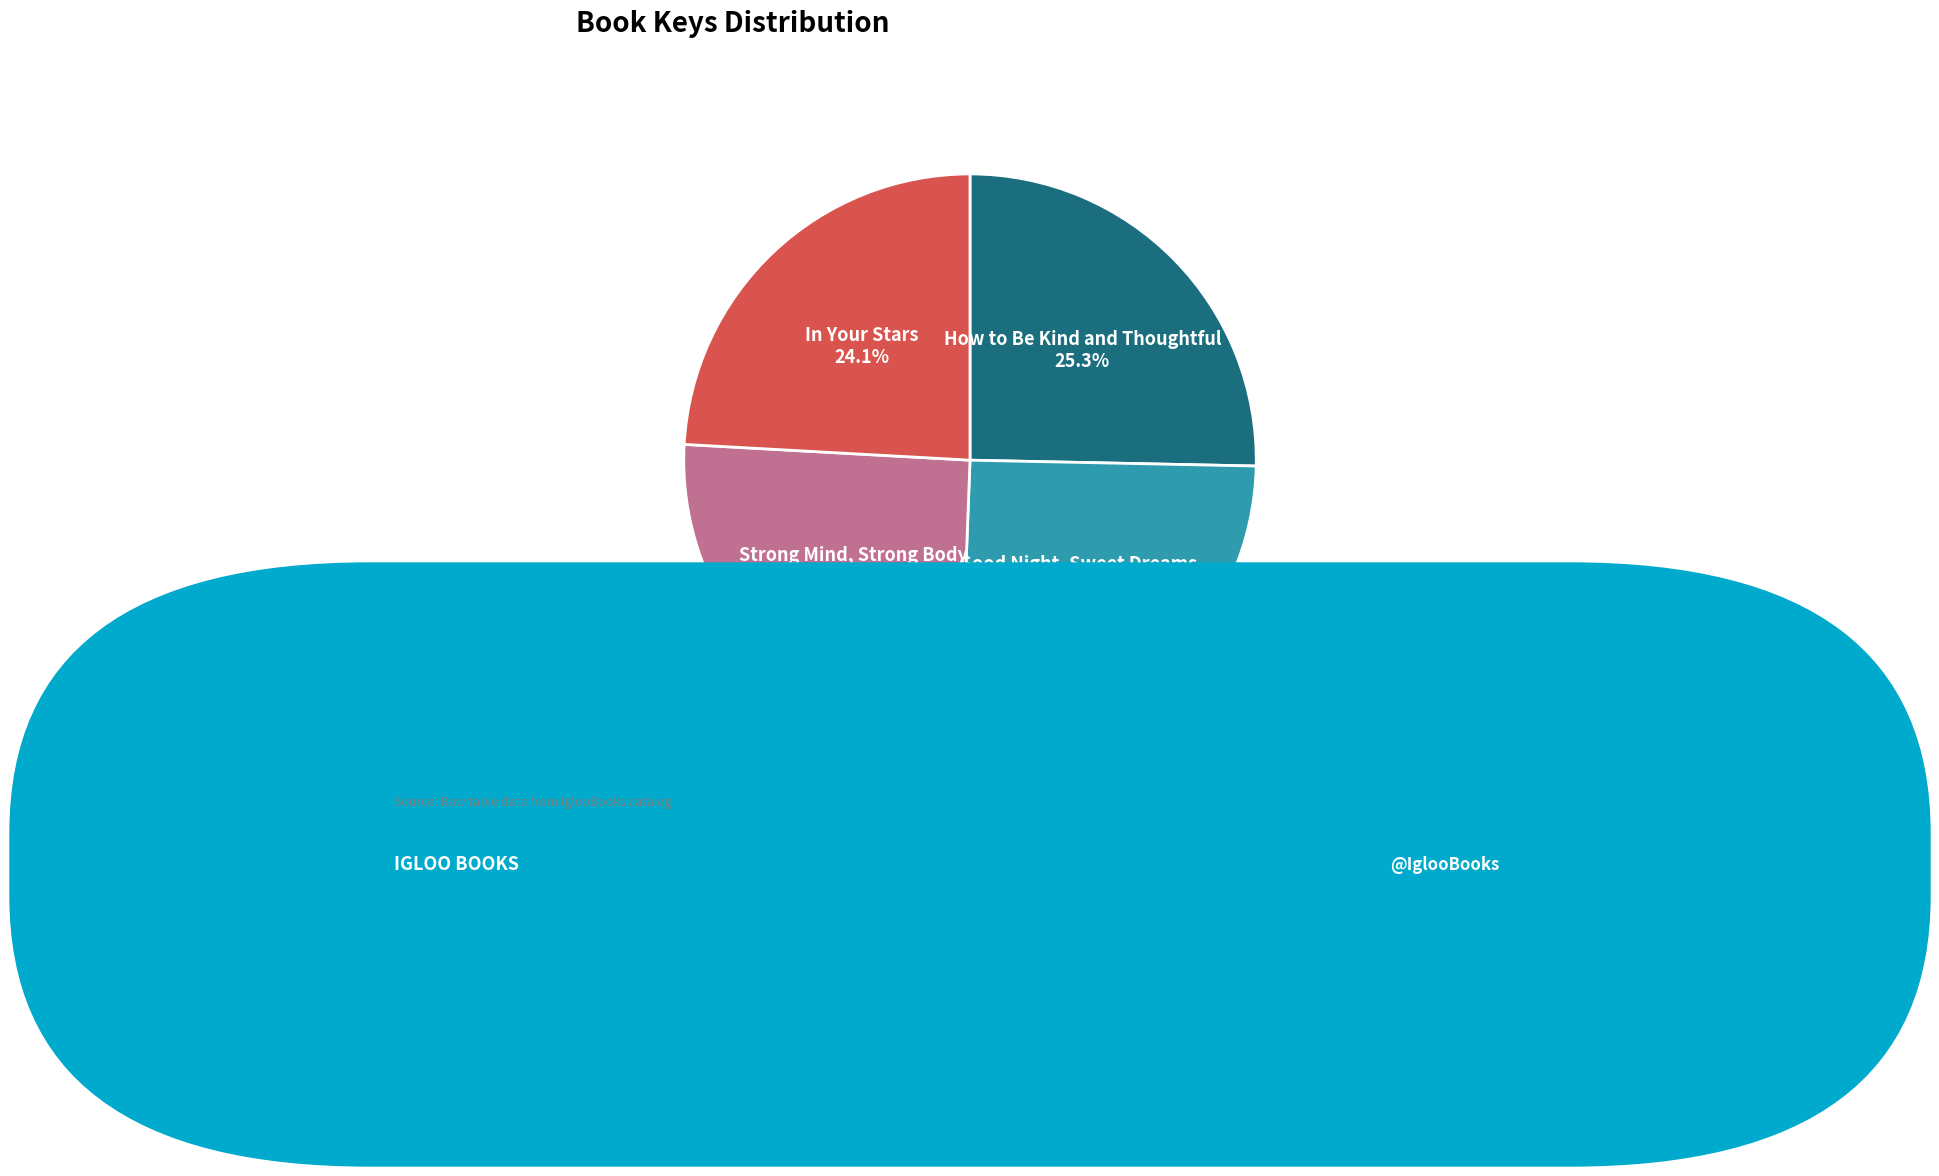

How much of the chart is everything except Strong Mind, Strong Body?

74.7%